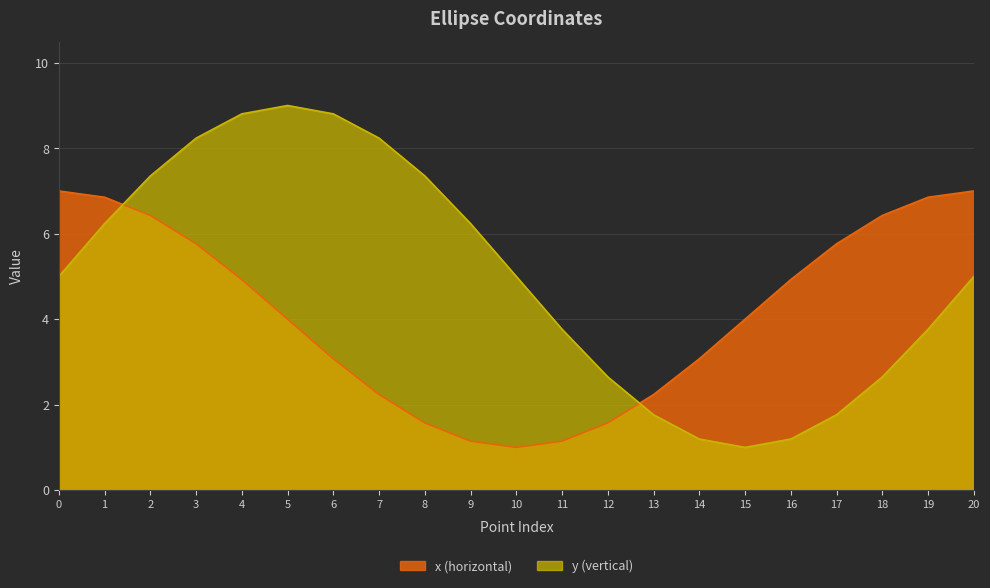

What are all the series names shown in the legend?

x (horizontal), y (vertical)